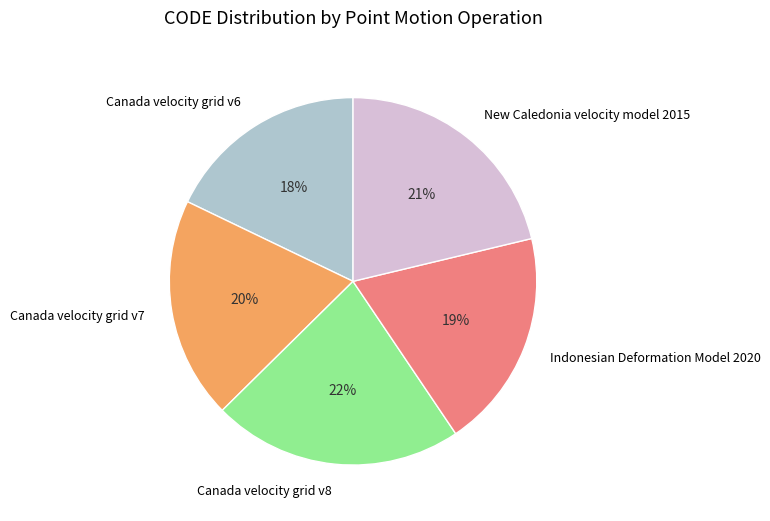

Between Canada velocity grid v7 and Canada velocity grid v6, which is larger?

Canada velocity grid v7